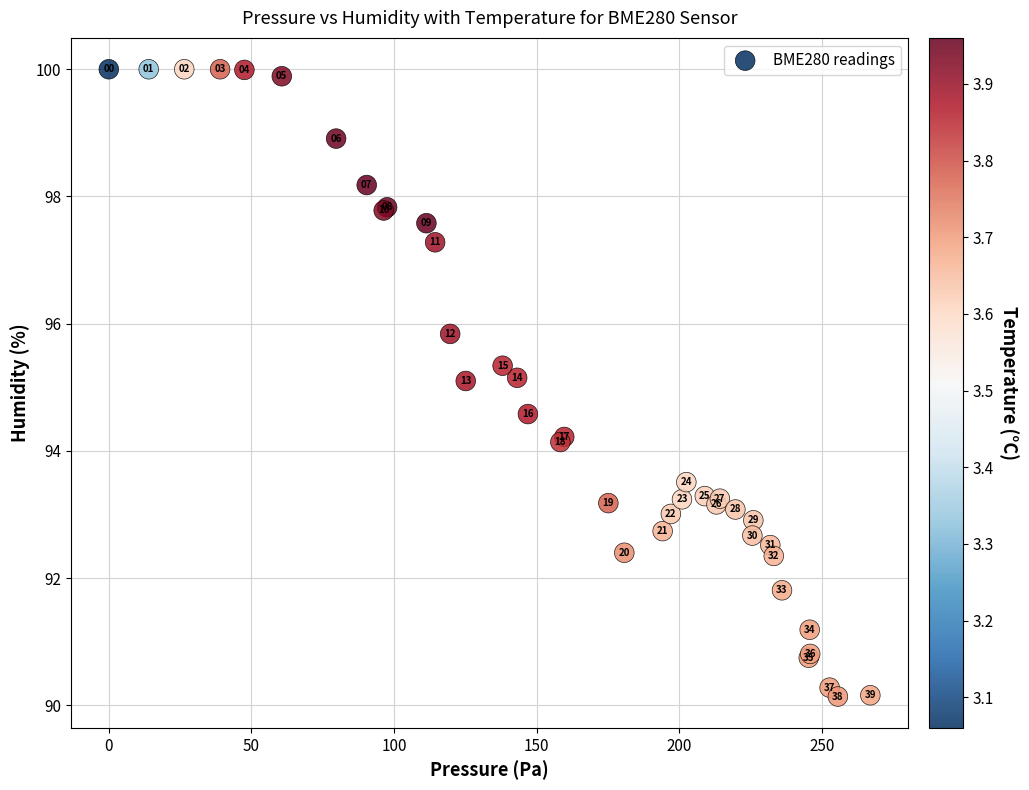

What Y value in the scatter plot is closest to 95?

95.1